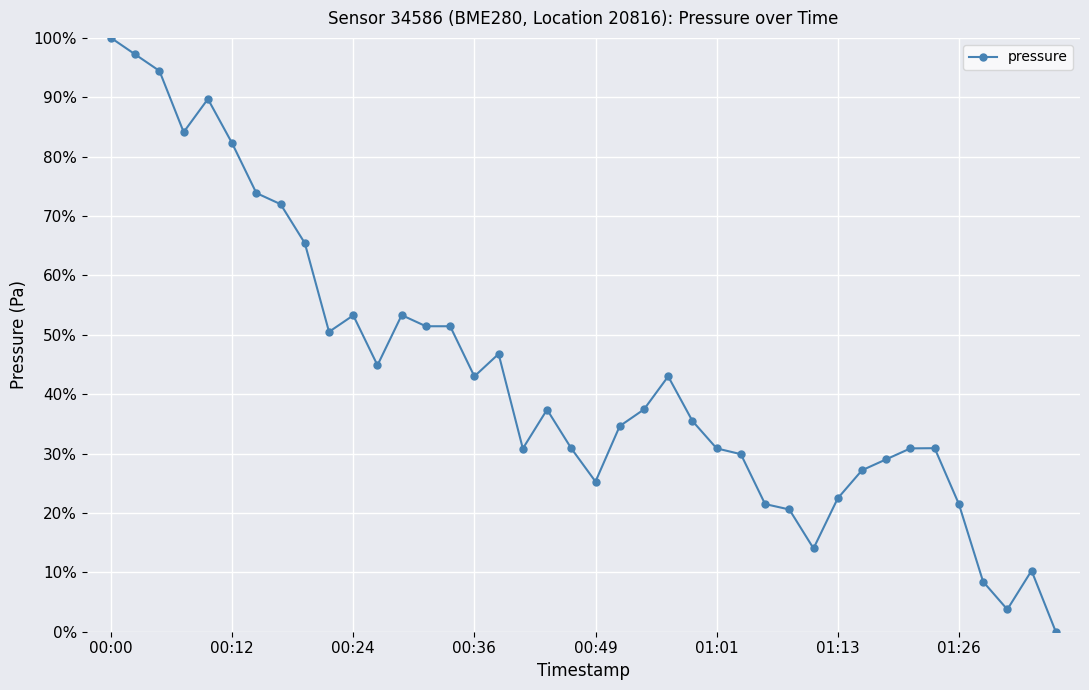

Is this an area chart (filled region under the line)?

No